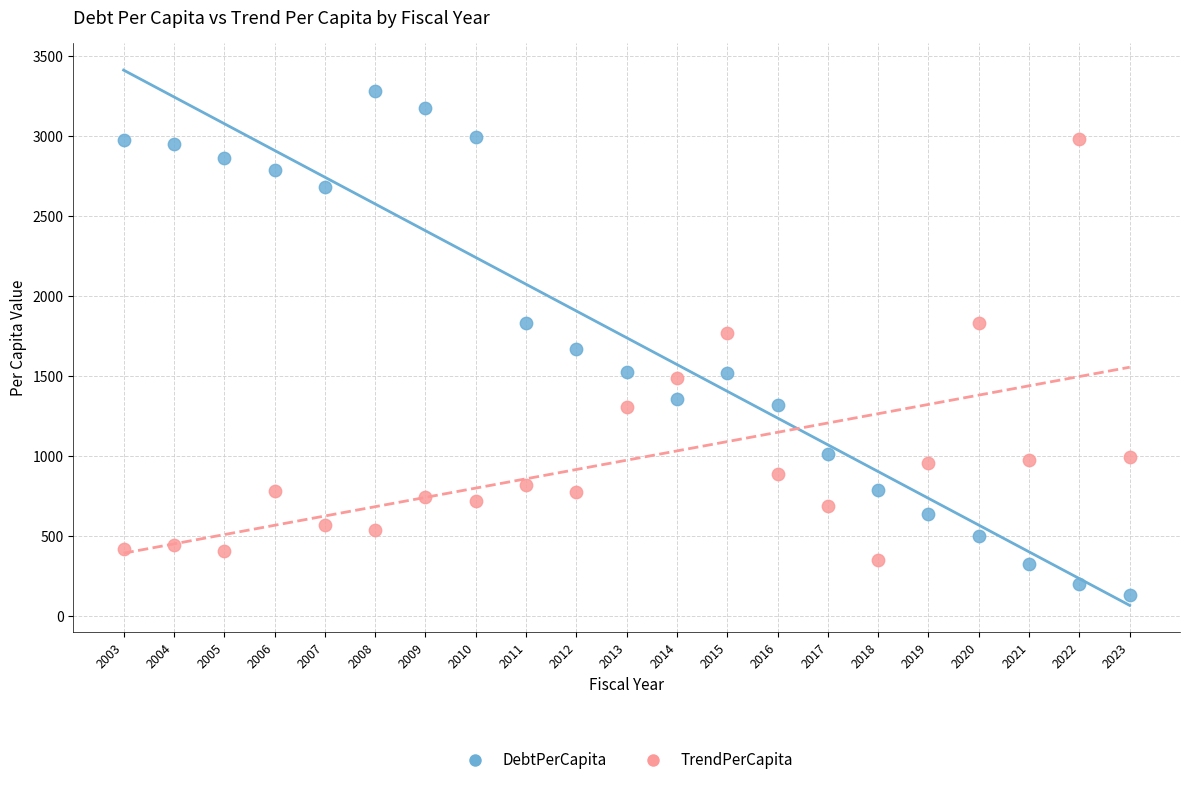

Which series has the largest Y range (max minus min)?

DebtPerCapita